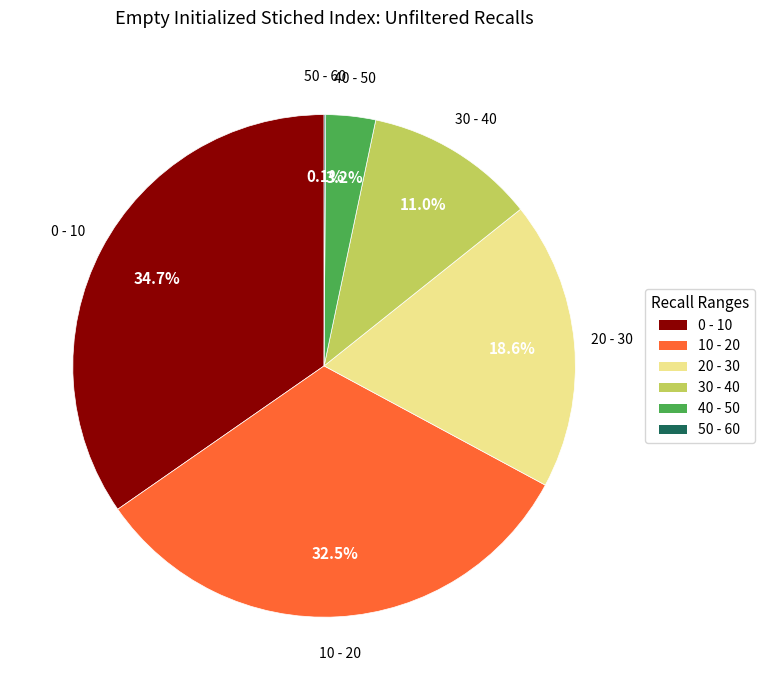

To the nearest percent, what is the difference between the largest and smallest slice percentages?

35%